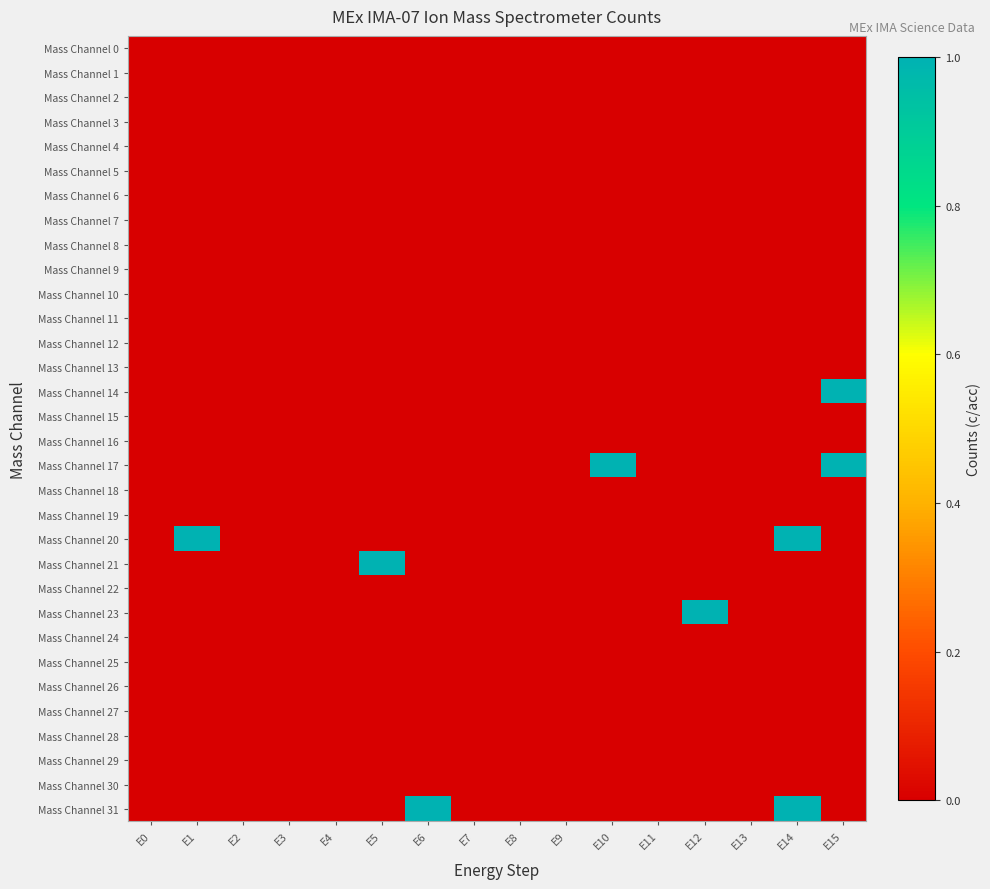

Reading right to left, list all the values displayed in this chart.

Mass Channel 0: E15=0	E14=0	E13=0	E12=0	E11=0	E10=0	E9=0	E8=0	E7=0	E6=0	E5=0	E4=0	E3=0	E2=0	E1=0	E0=0
Mass Channel 1: E15=0	E14=0	E13=0	E12=0	E11=0	E10=0	E9=0	E8=0	E7=0	E6=0	E5=0	E4=0	E3=0	E2=0	E1=0	E0=0
Mass Channel 2: E15=0	E14=0	E13=0	E12=0	E11=0	E10=0	E9=0	E8=0	E7=0	E6=0	E5=0	E4=0	E3=0	E2=0	E1=0	E0=0
Mass Channel 3: E15=0	E14=0	E13=0	E12=0	E11=0	E10=0	E9=0	E8=0	E7=0	E6=0	E5=0	E4=0	E3=0	E2=0	E1=0	E0=0
Mass Channel 4: E15=0	E14=0	E13=0	E12=0	E11=0	E10=0	E9=0	E8=0	E7=0	E6=0	E5=0	E4=0	E3=0	E2=0	E1=0	E0=0
Mass Channel 5: E15=0	E14=0	E13=0	E12=0	E11=0	E10=0	E9=0	E8=0	E7=0	E6=0	E5=0	E4=0	E3=0	E2=0	E1=0	E0=0
Mass Channel 6: E15=0	E14=0	E13=0	E12=0	E11=0	E10=0	E9=0	E8=0	E7=0	E6=0	E5=0	E4=0	E3=0	E2=0	E1=0	E0=0
Mass Channel 7: E15=0	E14=0	E13=0	E12=0	E11=0	E10=0	E9=0	E8=0	E7=0	E6=0	E5=0	E4=0	E3=0	E2=0	E1=0	E0=0
Mass Channel 8: E15=0	E14=0	E13=0	E12=0	E11=0	E10=0	E9=0	E8=0	E7=0	E6=0	E5=0	E4=0	E3=0	E2=0	E1=0	E0=0
Mass Channel 9: E15=0	E14=0	E13=0	E12=0	E11=0	E10=0	E9=0	E8=0	E7=0	E6=0	E5=0	E4=0	E3=0	E2=0	E1=0	E0=0
Mass Channel 10: E15=0	E14=0	E13=0	E12=0	E11=0	E10=0	E9=0	E8=0	E7=0	E6=0	E5=0	E4=0	E3=0	E2=0	E1=0	E0=0
Mass Channel 11: E15=0	E14=0	E13=0	E12=0	E11=0	E10=0	E9=0	E8=0	E7=0	E6=0	E5=0	E4=0	E3=0	E2=0	E1=0	E0=0
Mass Channel 12: E15=0	E14=0	E13=0	E12=0	E11=0	E10=0	E9=0	E8=0	E7=0	E6=0	E5=0	E4=0	E3=0	E2=0	E1=0	E0=0
Mass Channel 13: E15=0	E14=0	E13=0	E12=0	E11=0	E10=0	E9=0	E8=0	E7=0	E6=0	E5=0	E4=0	E3=0	E2=0	E1=0	E0=0
Mass Channel 14: E15=1	E14=0	E13=0	E12=0	E11=0	E10=0	E9=0	E8=0	E7=0	E6=0	E5=0	E4=0	E3=0	E2=0	E1=0	E0=0
Mass Channel 15: E15=0	E14=0	E13=0	E12=0	E11=0	E10=0	E9=0	E8=0	E7=0	E6=0	E5=0	E4=0	E3=0	E2=0	E1=0	E0=0
Mass Channel 16: E15=0	E14=0	E13=0	E12=0	E11=0	E10=0	E9=0	E8=0	E7=0	E6=0	E5=0	E4=0	E3=0	E2=0	E1=0	E0=0
Mass Channel 17: E15=1	E14=0	E13=0	E12=0	E11=0	E10=1	E9=0	E8=0	E7=0	E6=0	E5=0	E4=0	E3=0	E2=0	E1=0	E0=0
Mass Channel 18: E15=0	E14=0	E13=0	E12=0	E11=0	E10=0	E9=0	E8=0	E7=0	E6=0	E5=0	E4=0	E3=0	E2=0	E1=0	E0=0
Mass Channel 19: E15=0	E14=0	E13=0	E12=0	E11=0	E10=0	E9=0	E8=0	E7=0	E6=0	E5=0	E4=0	E3=0	E2=0	E1=0	E0=0
Mass Channel 20: E15=0	E14=1	E13=0	E12=0	E11=0	E10=0	E9=0	E8=0	E7=0	E6=0	E5=0	E4=0	E3=0	E2=0	E1=1	E0=0
Mass Channel 21: E15=0	E14=0	E13=0	E12=0	E11=0	E10=0	E9=0	E8=0	E7=0	E6=0	E5=1	E4=0	E3=0	E2=0	E1=0	E0=0
Mass Channel 22: E15=0	E14=0	E13=0	E12=0	E11=0	E10=0	E9=0	E8=0	E7=0	E6=0	E5=0	E4=0	E3=0	E2=0	E1=0	E0=0
Mass Channel 23: E15=0	E14=0	E13=0	E12=1	E11=0	E10=0	E9=0	E8=0	E7=0	E6=0	E5=0	E4=0	E3=0	E2=0	E1=0	E0=0
Mass Channel 24: E15=0	E14=0	E13=0	E12=0	E11=0	E10=0	E9=0	E8=0	E7=0	E6=0	E5=0	E4=0	E3=0	E2=0	E1=0	E0=0
Mass Channel 25: E15=0	E14=0	E13=0	E12=0	E11=0	E10=0	E9=0	E8=0	E7=0	E6=0	E5=0	E4=0	E3=0	E2=0	E1=0	E0=0
Mass Channel 26: E15=0	E14=0	E13=0	E12=0	E11=0	E10=0	E9=0	E8=0	E7=0	E6=0	E5=0	E4=0	E3=0	E2=0	E1=0	E0=0
Mass Channel 27: E15=0	E14=0	E13=0	E12=0	E11=0	E10=0	E9=0	E8=0	E7=0	E6=0	E5=0	E4=0	E3=0	E2=0	E1=0	E0=0
Mass Channel 28: E15=0	E14=0	E13=0	E12=0	E11=0	E10=0	E9=0	E8=0	E7=0	E6=0	E5=0	E4=0	E3=0	E2=0	E1=0	E0=0
Mass Channel 29: E15=0	E14=0	E13=0	E12=0	E11=0	E10=0	E9=0	E8=0	E7=0	E6=0	E5=0	E4=0	E3=0	E2=0	E1=0	E0=0
Mass Channel 30: E15=0	E14=0	E13=0	E12=0	E11=0	E10=0	E9=0	E8=0	E7=0	E6=0	E5=0	E4=0	E3=0	E2=0	E1=0	E0=0
Mass Channel 31: E15=0	E14=1	E13=0	E12=0	E11=0	E10=0	E9=0	E8=0	E7=0	E6=1	E5=0	E4=0	E3=0	E2=0	E1=0	E0=0